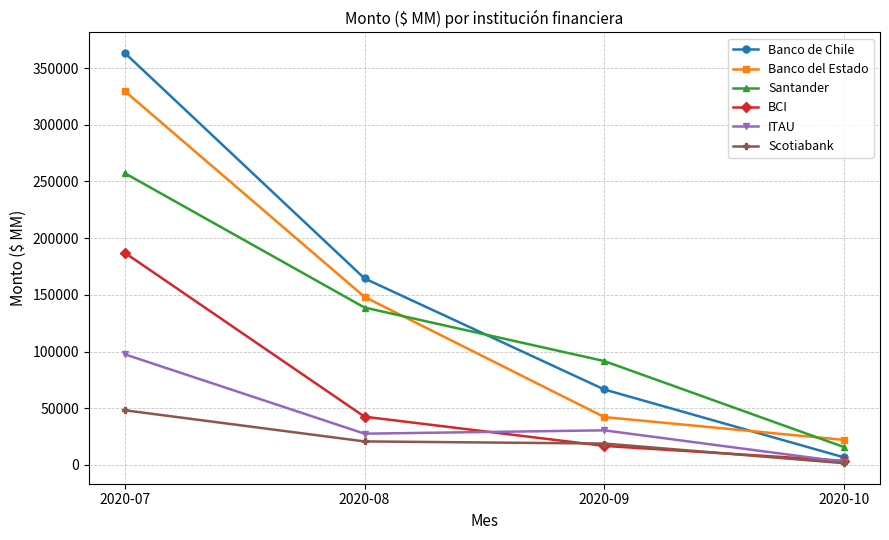

At how many categories does at least one series exceed 134046?

2